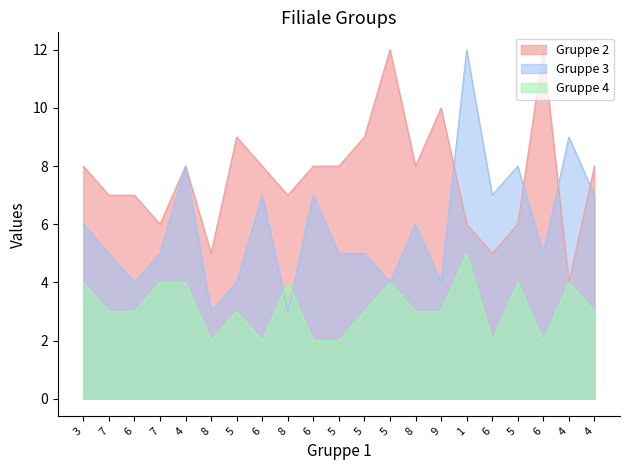

True or false: Gruppe 4 and Gruppe 2 intersect in this chart.

False